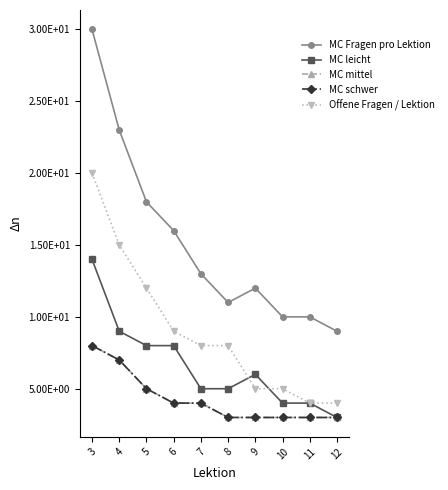

At which category does the chart reach its peak across all series?

3